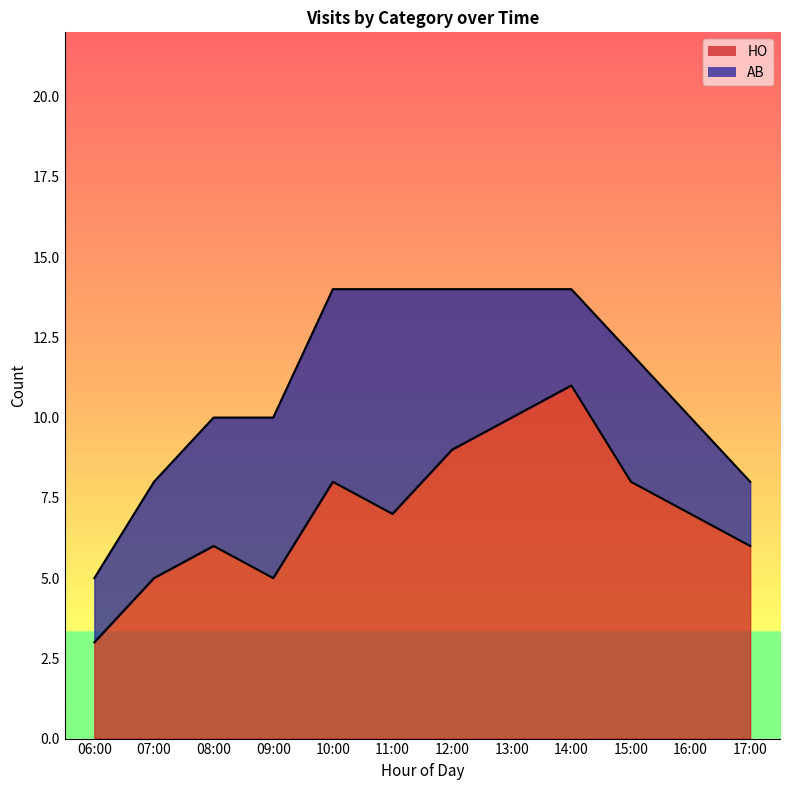

What is the label of the 11th point from the left?

16:00